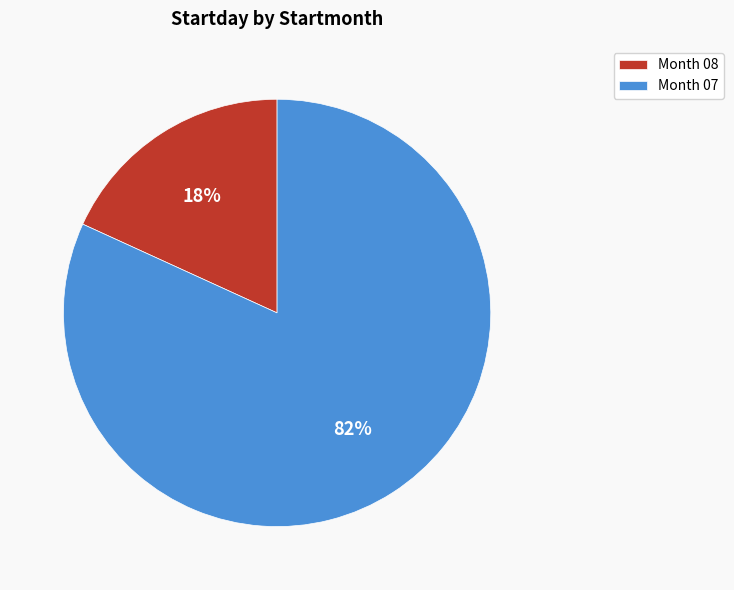

Is Month 07 the majority of the pie?

Yes